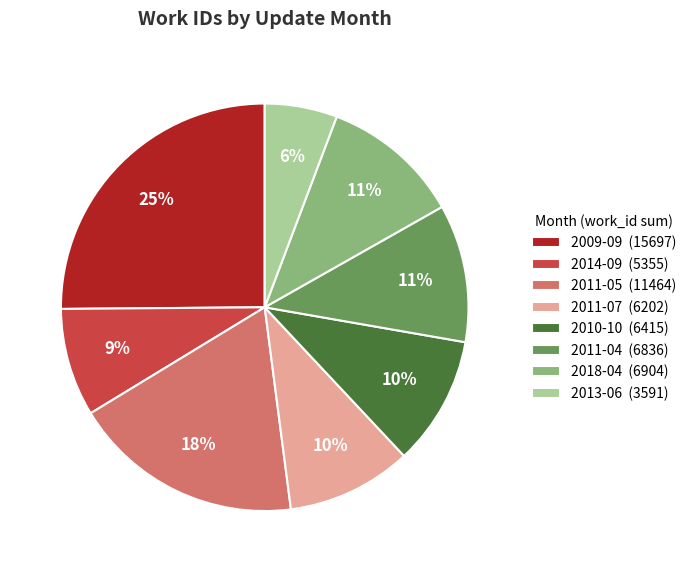

Is 2018-04 (6904) the majority of the pie?

No